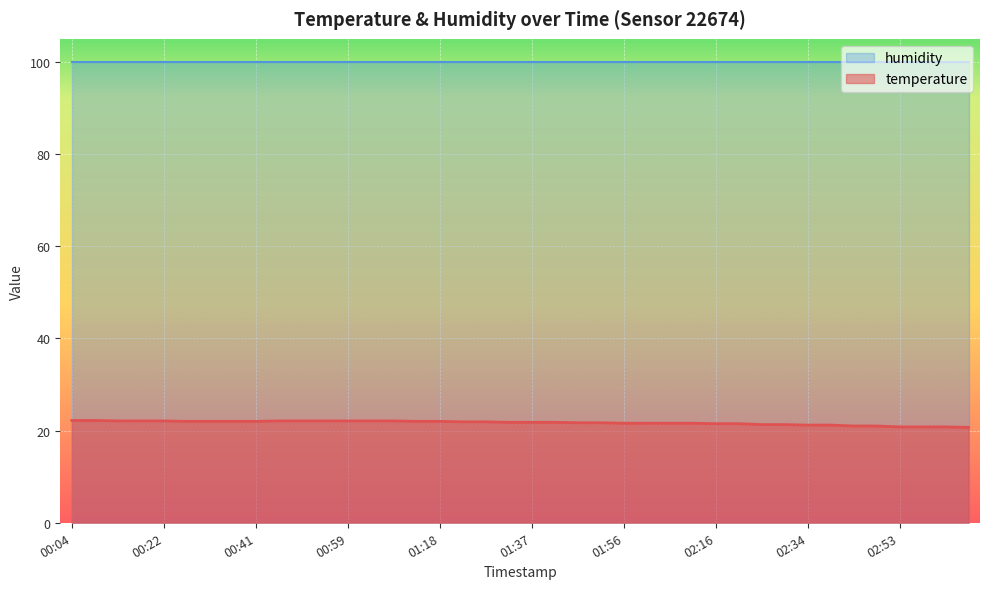

At which category does the chart reach its minimum across all series?

03:07